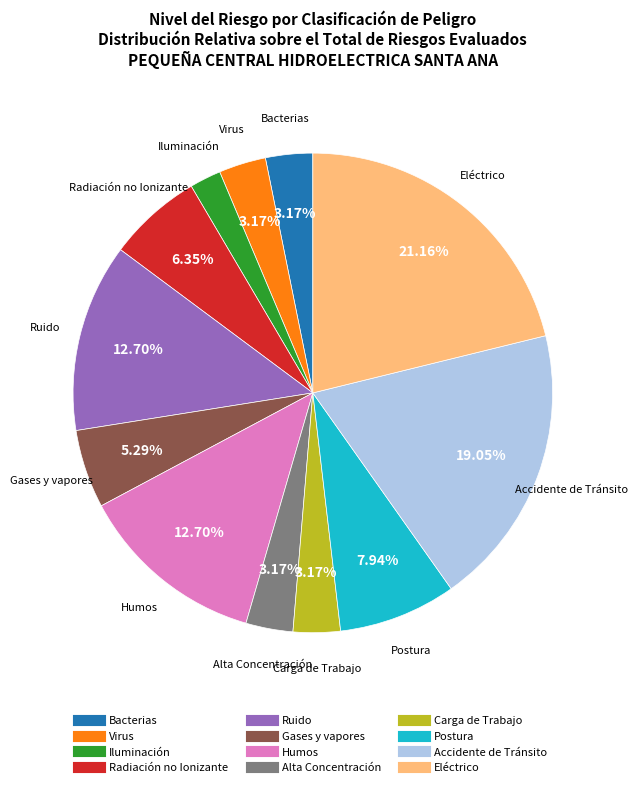

Is there a majority slice in this chart?

No